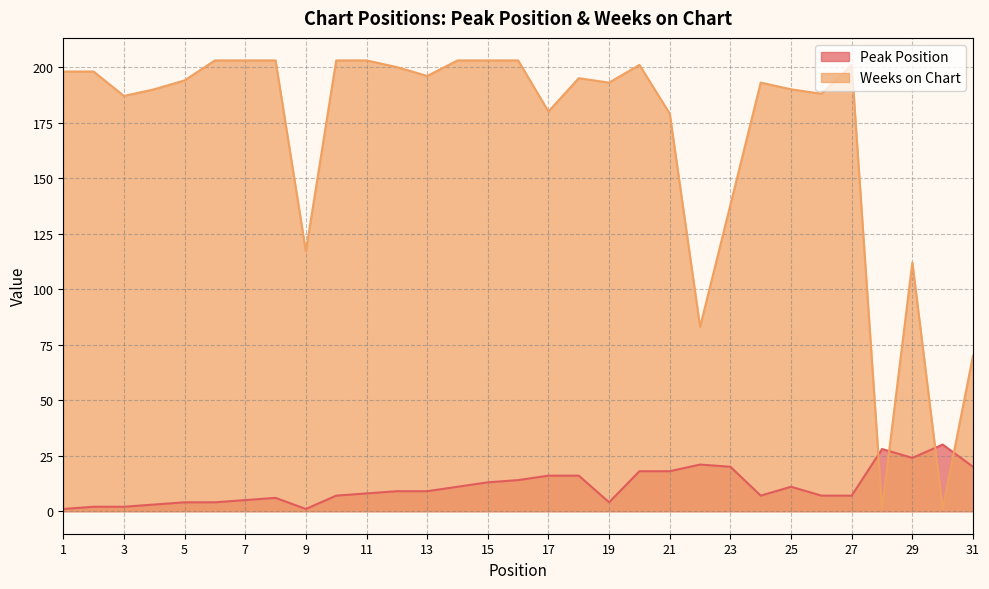

Reading right to left, transcribe all the data shown in this chart.

Peak Position: 31=20	30=30	29=24	28=28	27=7	26=7	25=11	24=7	23=20	22=21	21=18	20=18	19=4	18=16	17=16	16=14	15=13	14=11	13=9	12=9	11=8	10=7	9=1	8=6	7=5	6=4	5=4	4=3	3=2	2=2	1=1
Weeks on Chart: 31=70	30=1	29=112	28=1	27=201	26=188	25=190	24=193	23=138	22=83	21=179	20=201	19=193	18=195	17=180	16=203	15=203	14=203	13=196	12=200	11=203	10=203	9=117	8=203	7=203	6=203	5=194	4=190	3=187	2=198	1=198